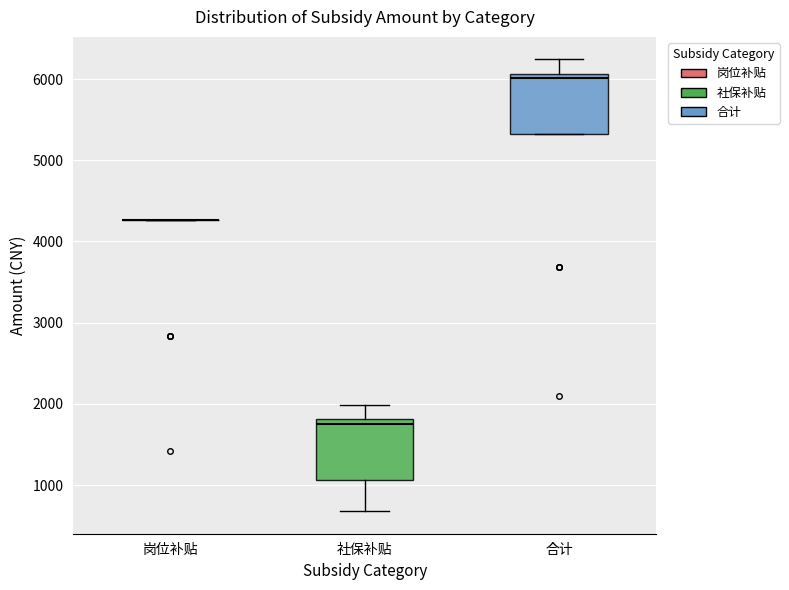

Reading left to right, transcribe this box plot: for each box, give where its median line is, the range the box spans, and where its two whiskers end, as read against the y-axis. The values are not printed on the chart, so give them approximately, as read against the axis.

岗位补贴: box collapsed to a line at 4300, whiskers 4300 to 4300
社保补贴: median 1700, box 1100 to 1800, whiskers 700 to 2000
合计: median 6000, box 5300 to 6100, whiskers 5300 to 6200